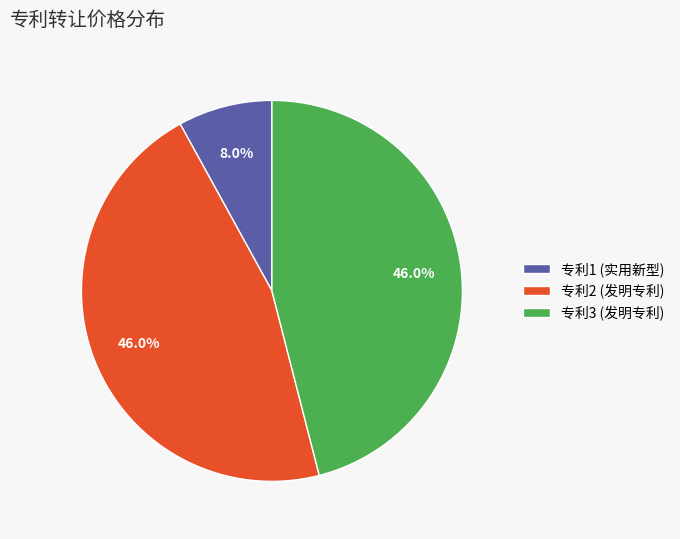

How many segments does this pie chart have?

3